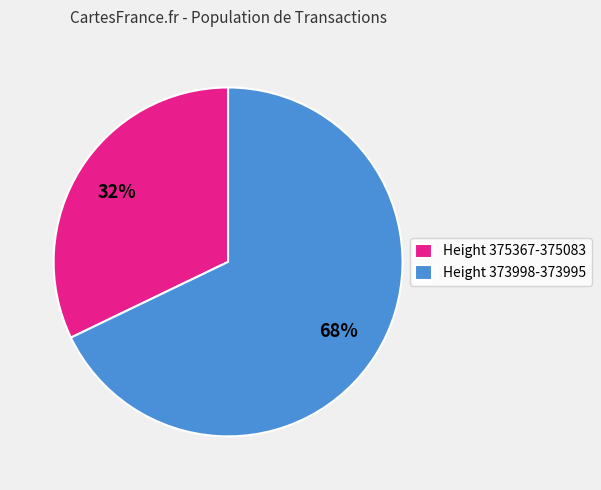

What is the smallest slice in the pie chart?

Height 375367-375083